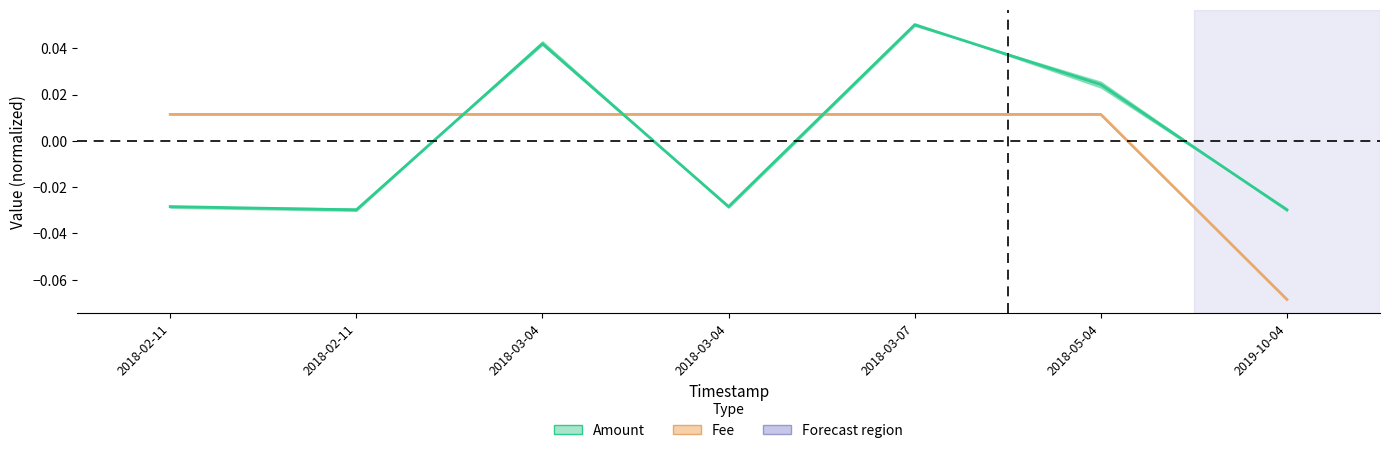

How many data points in Fee are above 0?

6